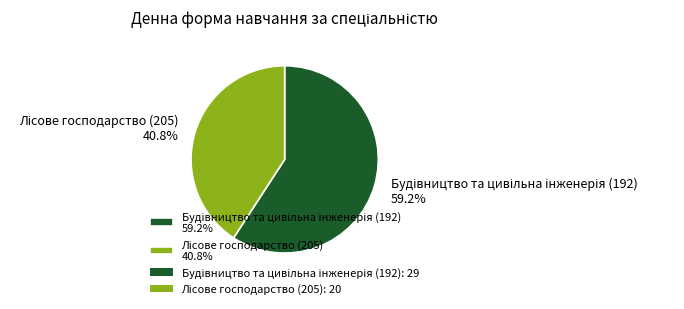

Does any single category account for the majority?

Yes